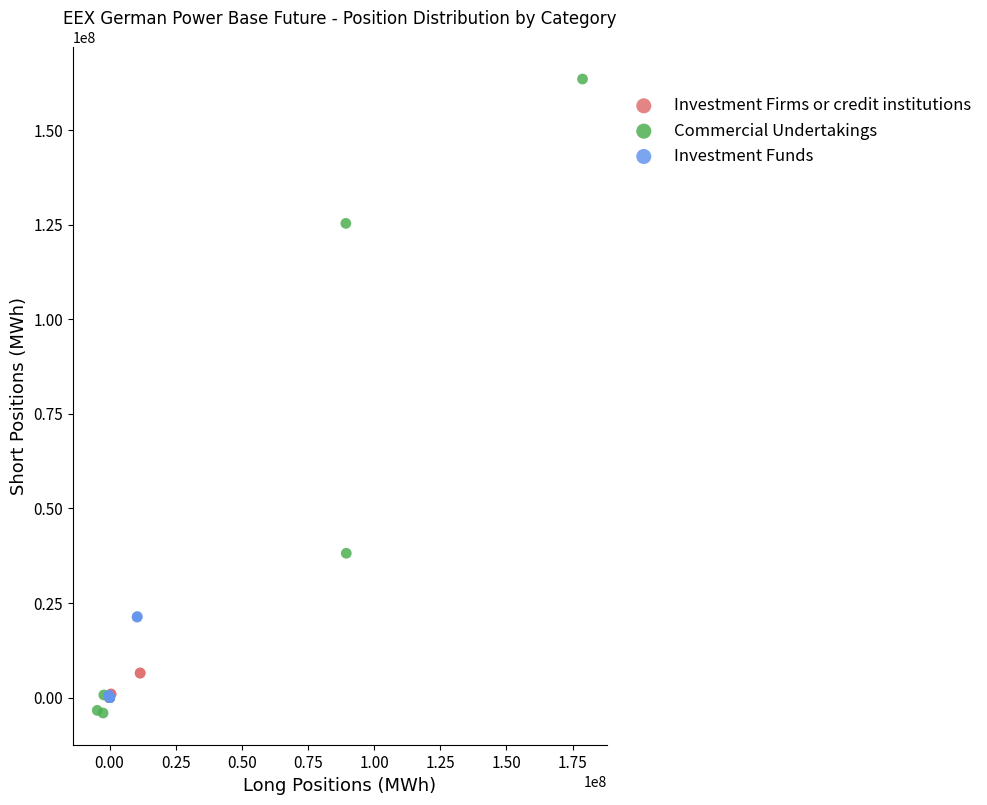

Which series reaches the minimum Y coordinate?

Commercial Undertakings